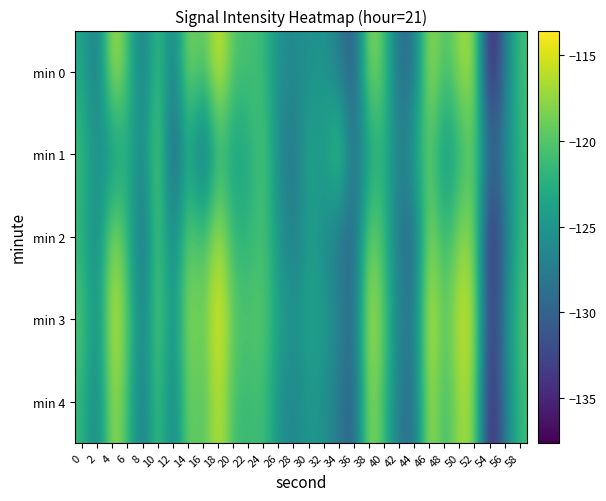

Reading left to right, list all the values displayed in this chart.

min 0: 0=-123.4	2=-128.5	4=-115.2	6=-120.8	8=-128.3	10=-120.0	12=-128.1	14=-117.4	16=-120.5	18=-114.4	20=-120.3	22=-120.7	24=-121.2	26=-125.7	28=-126.2	30=-125.5	32=-125.0	34=-127.6	36=-131.4	38=-116.7	40=-120.7	42=-129.4	44=-128.1	46=-115.9	48=-121.1	50=-117.0	52=-117.1	54=-137.6	56=-127.4	58=-120.8
min 1: 0=-121.1	2=-125.9	4=-125.7	6=-122.4	8=-127.0	10=-117.9	12=-131.5	14=-122.4	16=-130.5	18=-121.3	20=-124.5	22=-123.1	24=-119.8	26=-126.3	28=-128.7	30=-122.9	32=-125.1	34=-118.6	36=-129.4	38=-124.2	40=-121.8	42=-127.6	44=-123.5	46=-119.2	48=-125.8	50=-122.4	52=-118.9	54=-130.2	56=-126.7	58=-121.6
min 2: 0=-122.3	2=-127.1	4=-116.5	6=-121.8	8=-129.5	10=-119.2	12=-127.4	14=-118.6	16=-121.3	18=-115.7	20=-121.9	22=-122.1	24=-120.4	26=-124.8	28=-127.6	30=-124.2	32=-125.8	34=-128.3	36=-130.1	38=-117.9	40=-121.5	42=-128.7	44=-129.2	46=-116.8	48=-122.3	50=-117.6	52=-118.2	54=-136.4	56=-128.1	58=-121.5
min 3: 0=-120.1	2=-126.3	4=-114.8	6=-119.5	8=-127.8	10=-118.4	12=-126.7	14=-116.9	16=-119.8	18=-113.6	20=-119.7	22=-120.2	24=-119.5	26=-124.1	28=-125.4	30=-123.6	32=-124.2	34=-126.8	36=-129.5	38=-115.3	40=-119.9	42=-127.2	44=-127.6	46=-114.3	48=-120.7	50=-115.2	52=-116.6	54=-135.2	56=-126.5	58=-120.1
min 4: 0=-121.8	2=-127.6	4=-116.2	6=-121.1	8=-128.6	10=-119.7	12=-127.9	14=-118.1	16=-120.9	18=-115.1	20=-121.1	22=-121.4	24=-120.8	26=-125.3	28=-126.8	30=-124.8	32=-125.4	34=-127.9	36=-130.7	38=-116.8	40=-121.2	42=-128.4	44=-128.8	46=-115.7	48=-121.9	50=-116.7	52=-117.7	54=-136.9	56=-127.6	58=-121.2